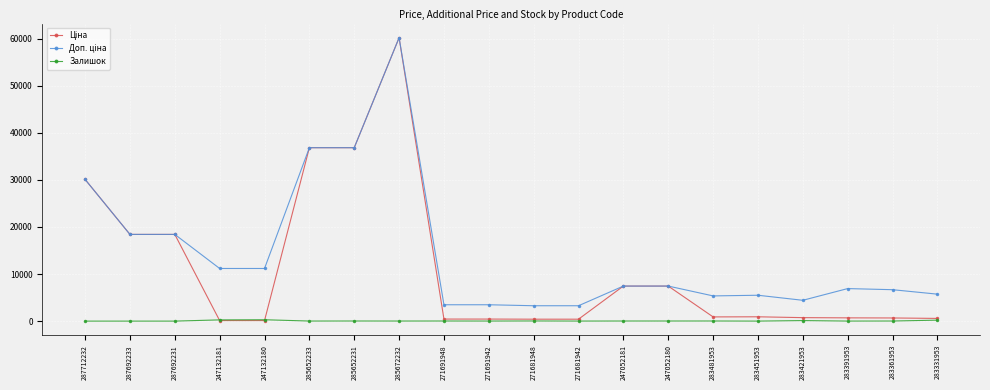

What is the greatest value displayed?

60205.6